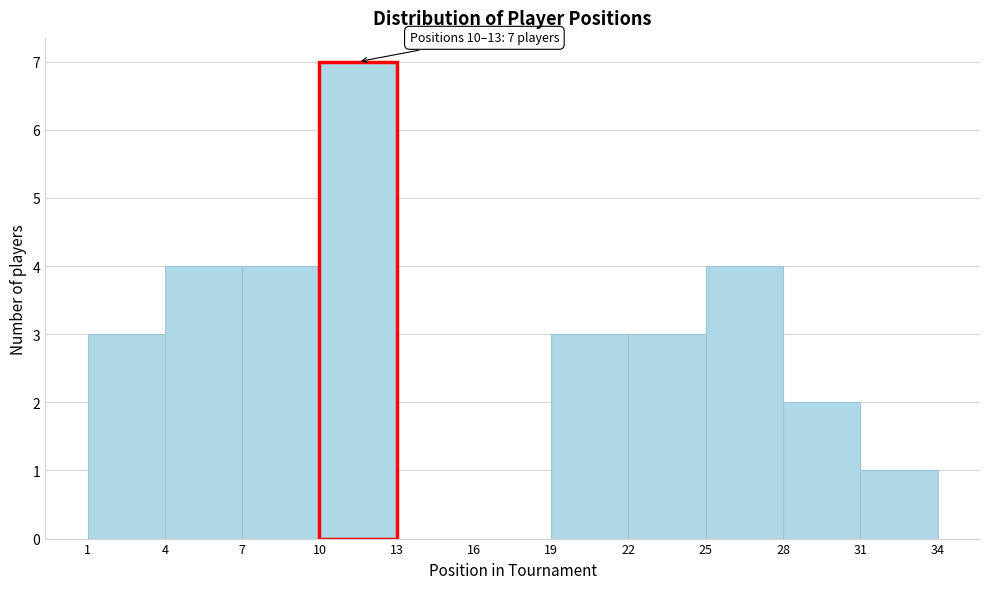

Which range on the x-axis has the tallest bar?

10 to 13